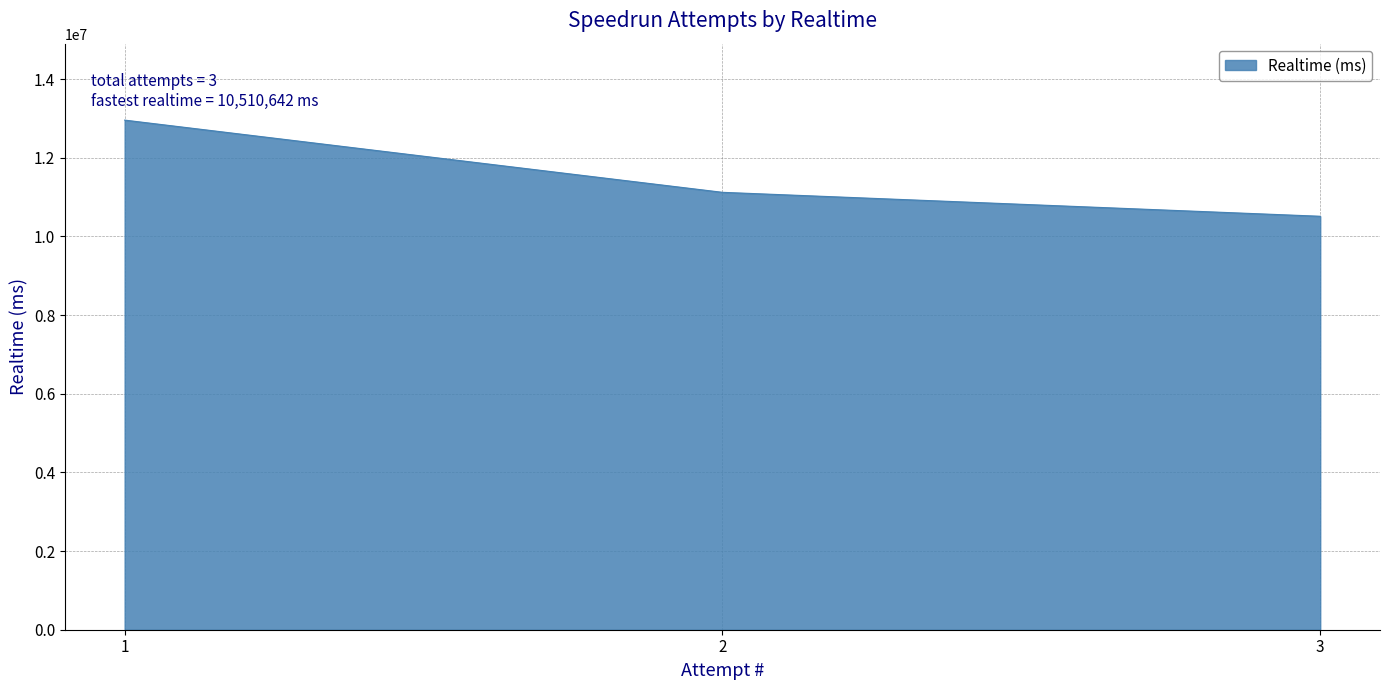

What is the difference between the maximum and minimum values?

2444432